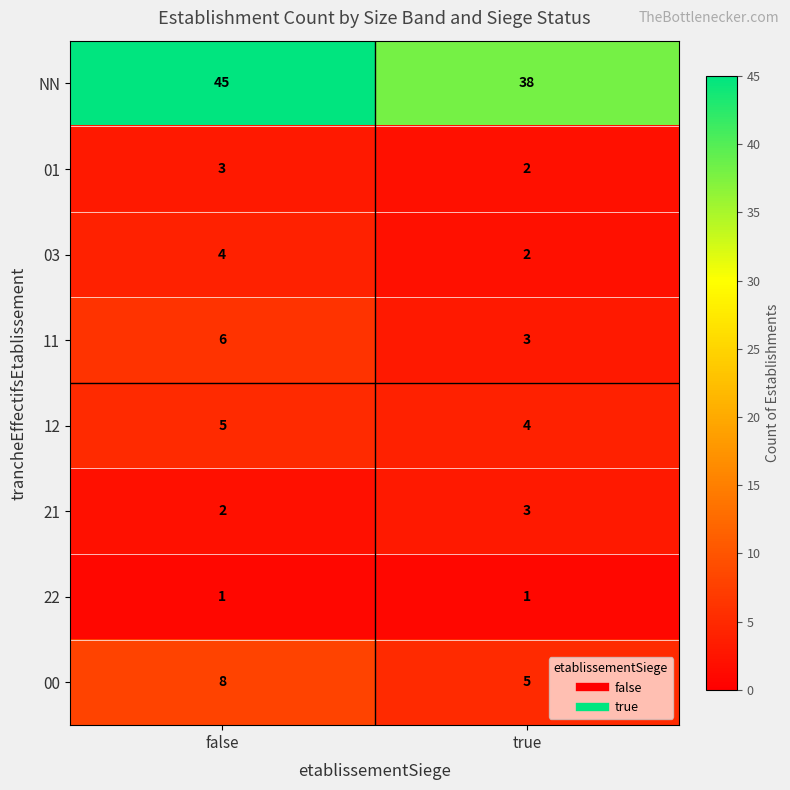

What is the approximate value of NN at false?

45